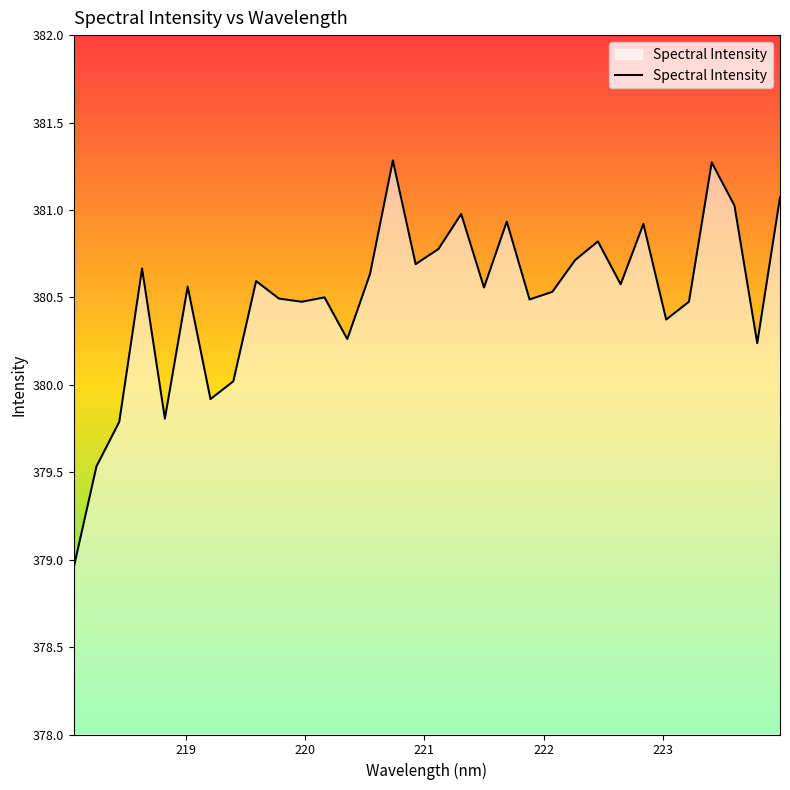

What is the greatest value displayed?

381.3